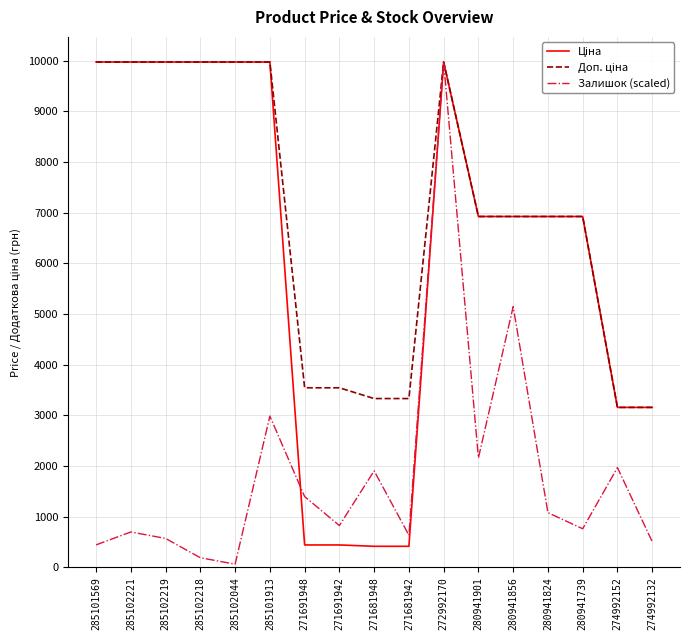

What is the maximum value shown in the chart?

9975.0